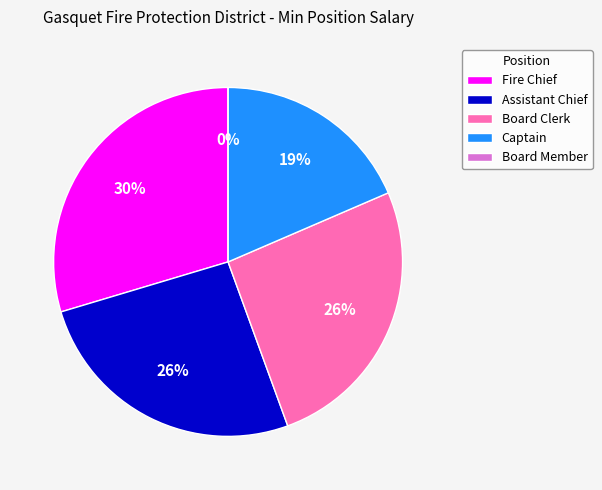

To the nearest percent, what is the combined percentage of Assistant Chief and Captain?

44%